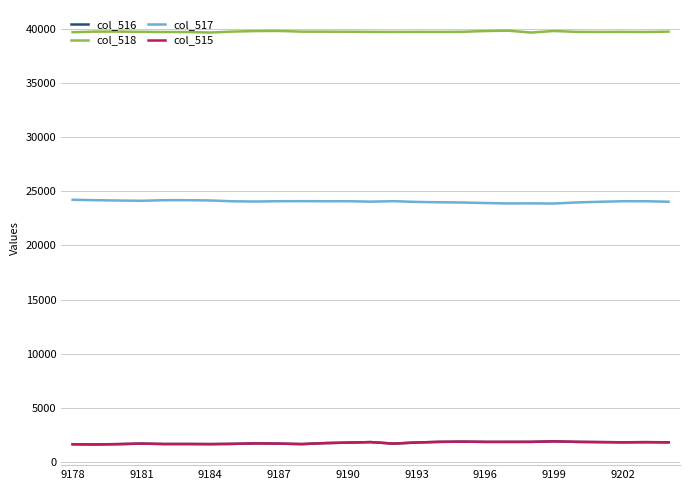

True or false: col_518 and col_516 intersect in this chart.

False